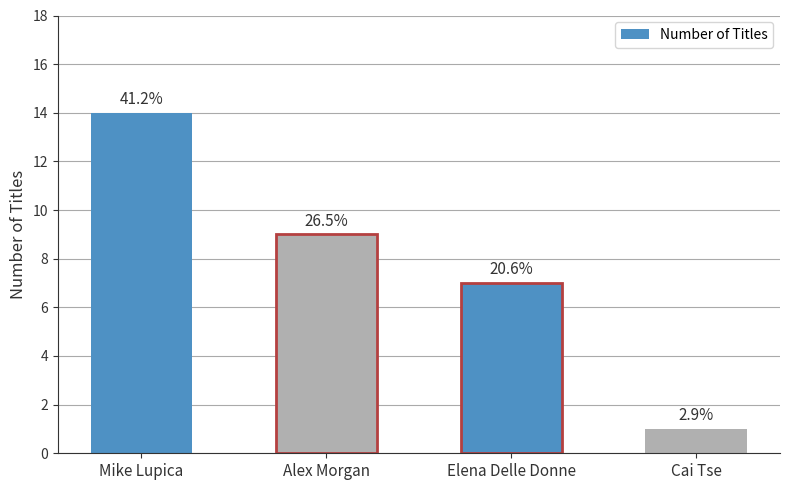

What is the difference between the maximum and minimum values?

13